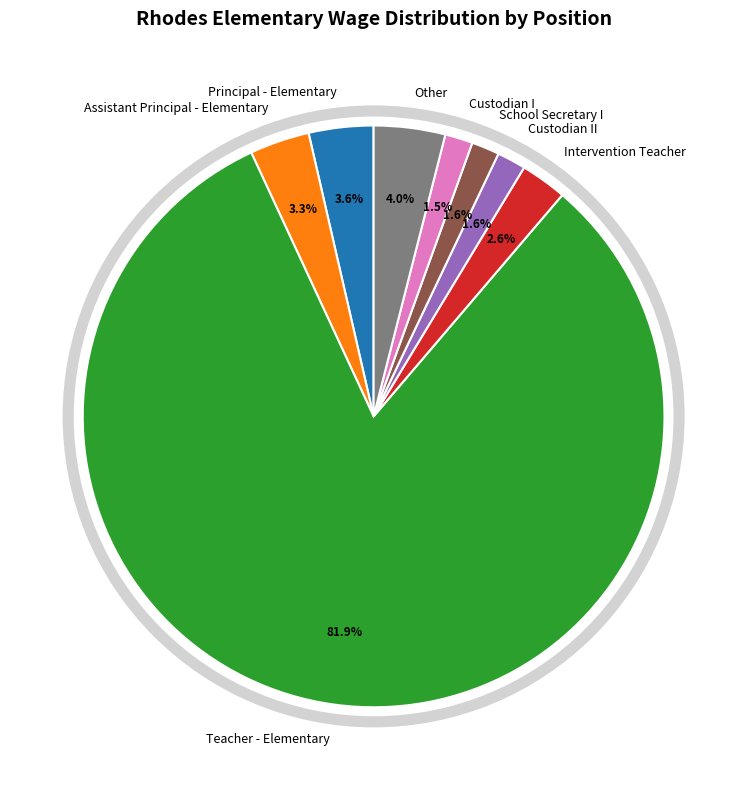

Is Assistant Principal - Elementary the majority of the pie?

No